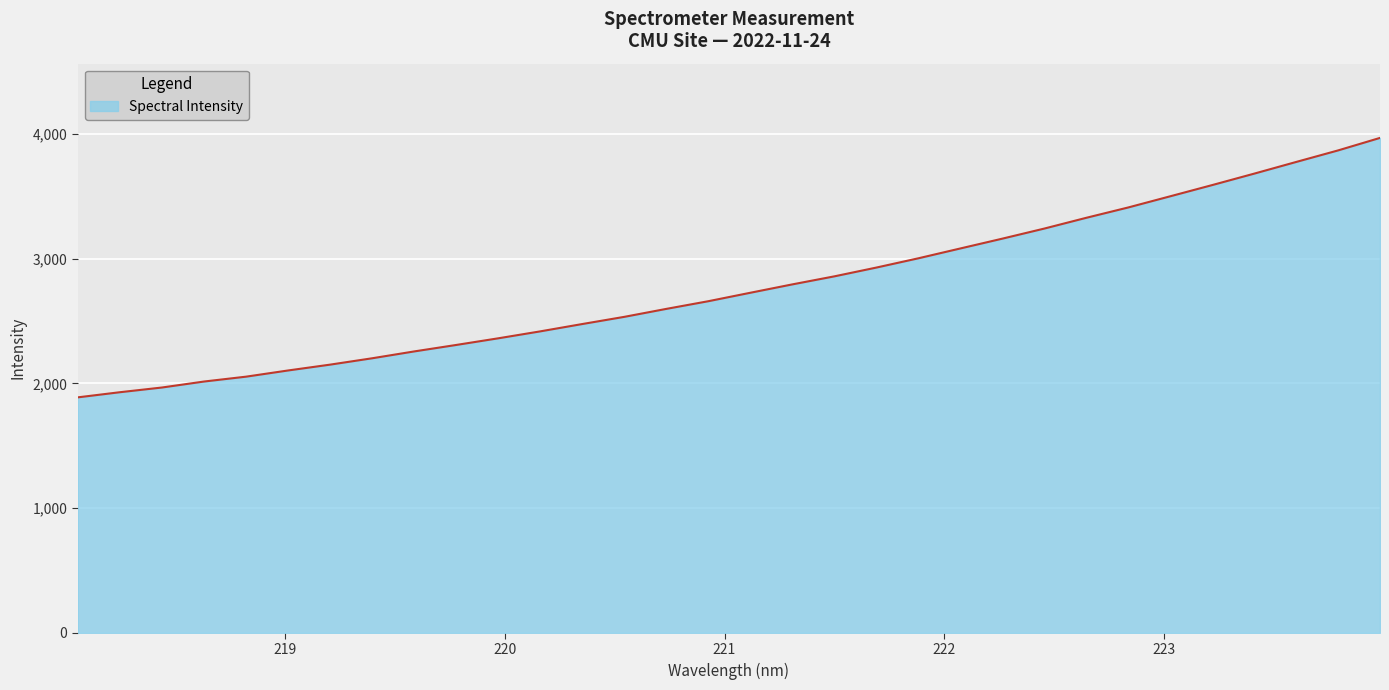

What is the greatest value displayed?

3968.1